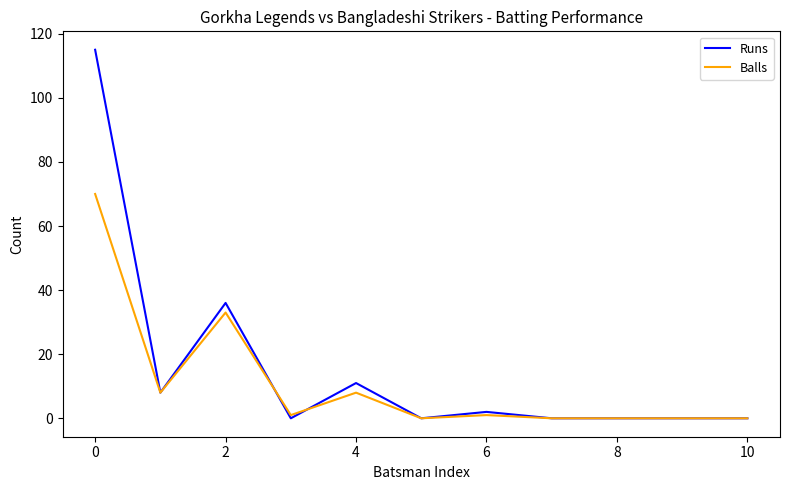

Is this an area chart (filled region under the line)?

No